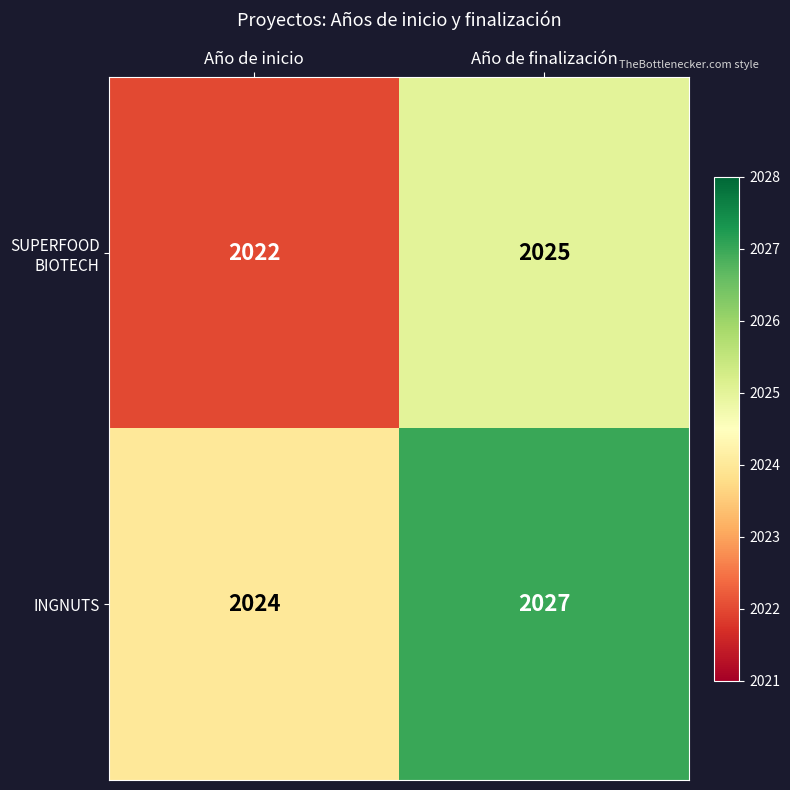

Which series has the largest total across all categories?

INGNUTS